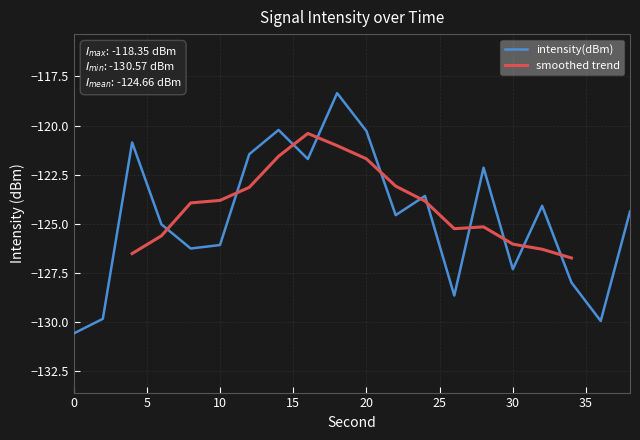

The value at 14 is -120.2. True or false?

True